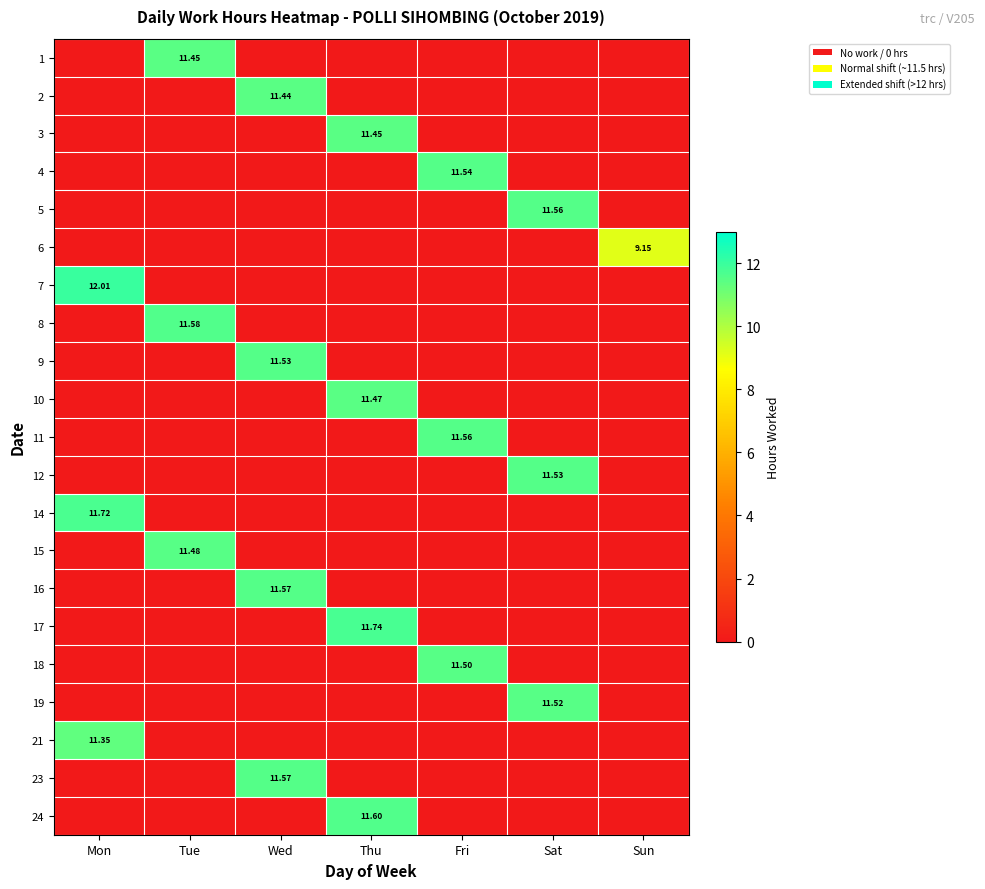

Which category has the highest value in the 2 series?

Wed